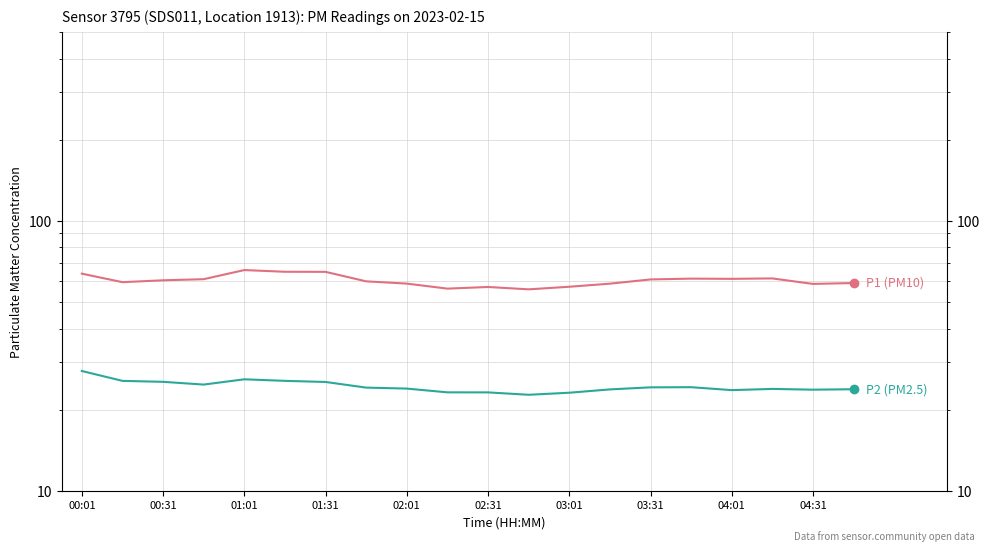

Is this an area chart (filled region under the line)?

No